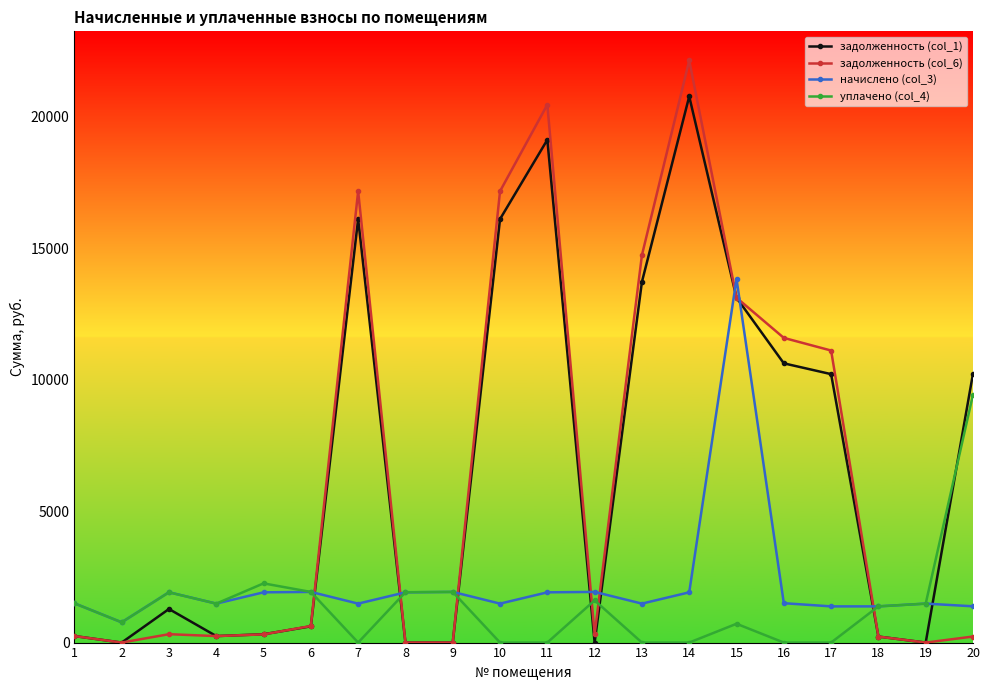

In задолженность (col_6), how many points are higher than both neighbors (excluding endpoints)?

4